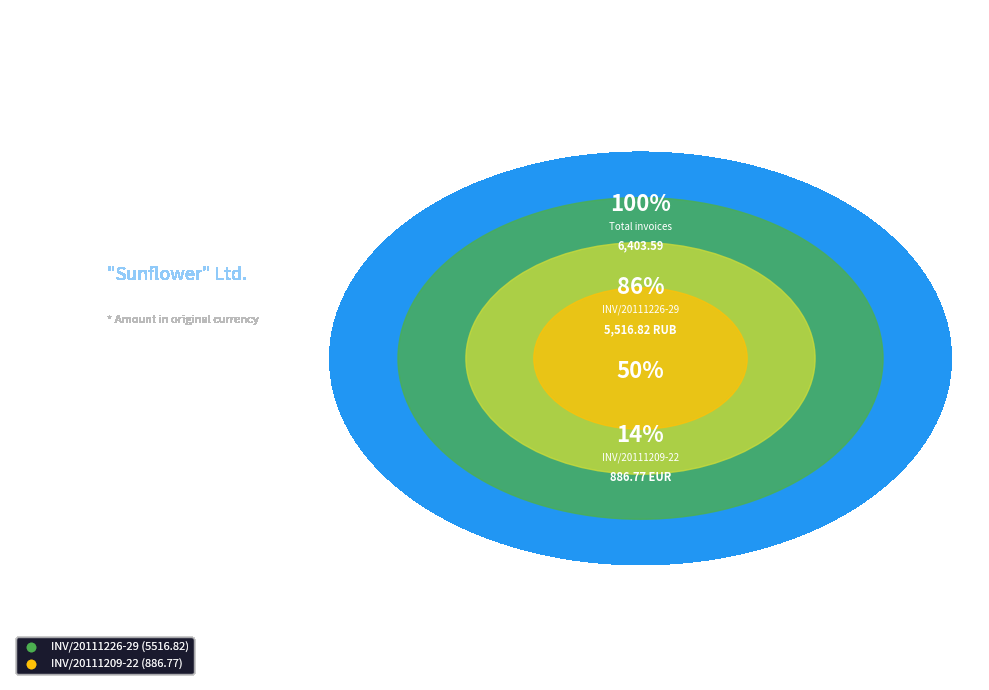

True or false: INV/20111226-29 accounts for 71% of the total.

False